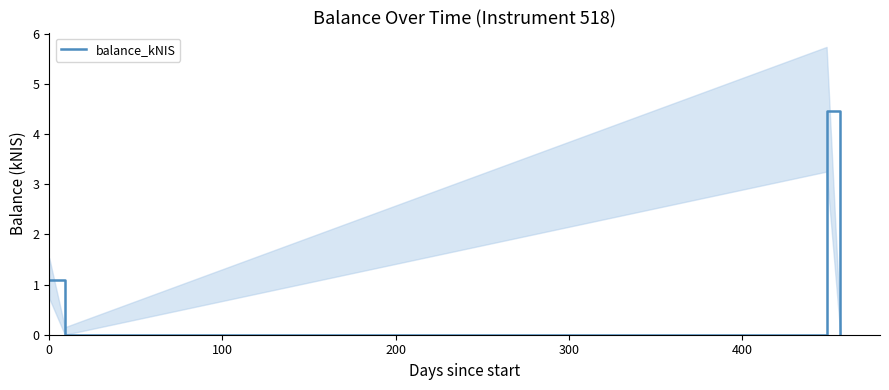

What is the value of the 1st point from the left?

1.1